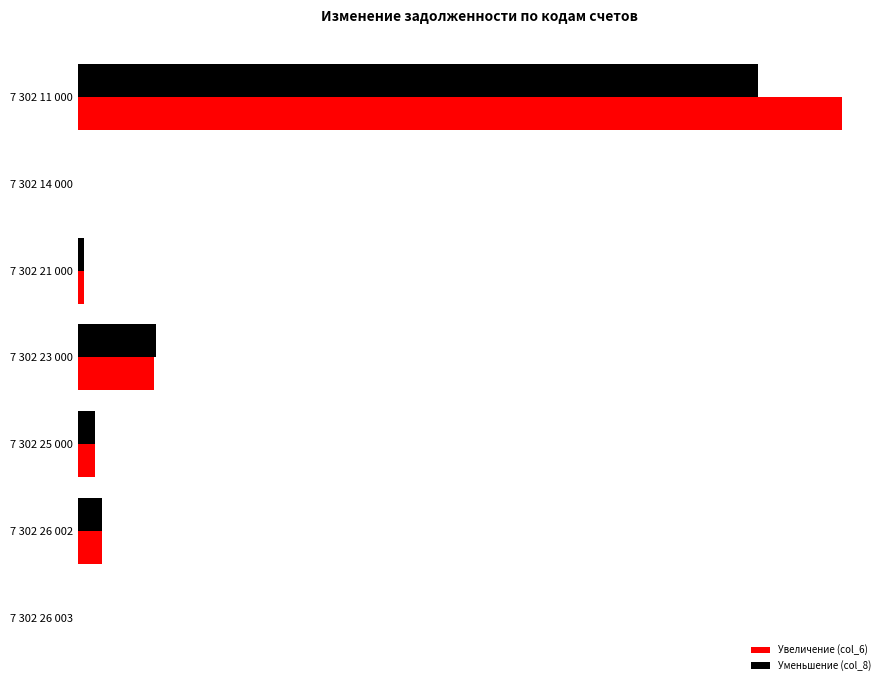

What are all the series names shown in the legend?

Увеличение (col_6), Уменьшение (col_8)